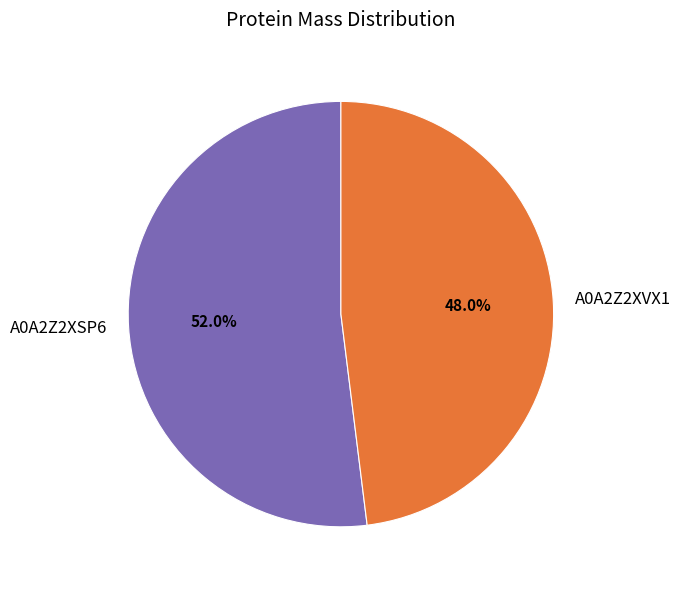

To the nearest percent, what is the combined percentage of A0A2Z2XSP6 and A0A2Z2XVX1?

100%